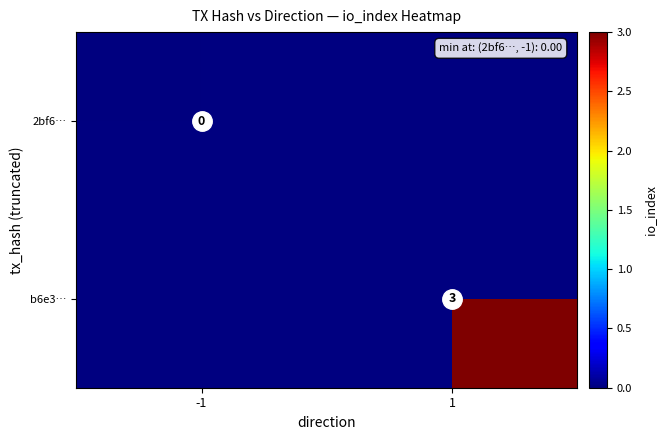

Is it true that b6e3… equals 2 at 1?

False